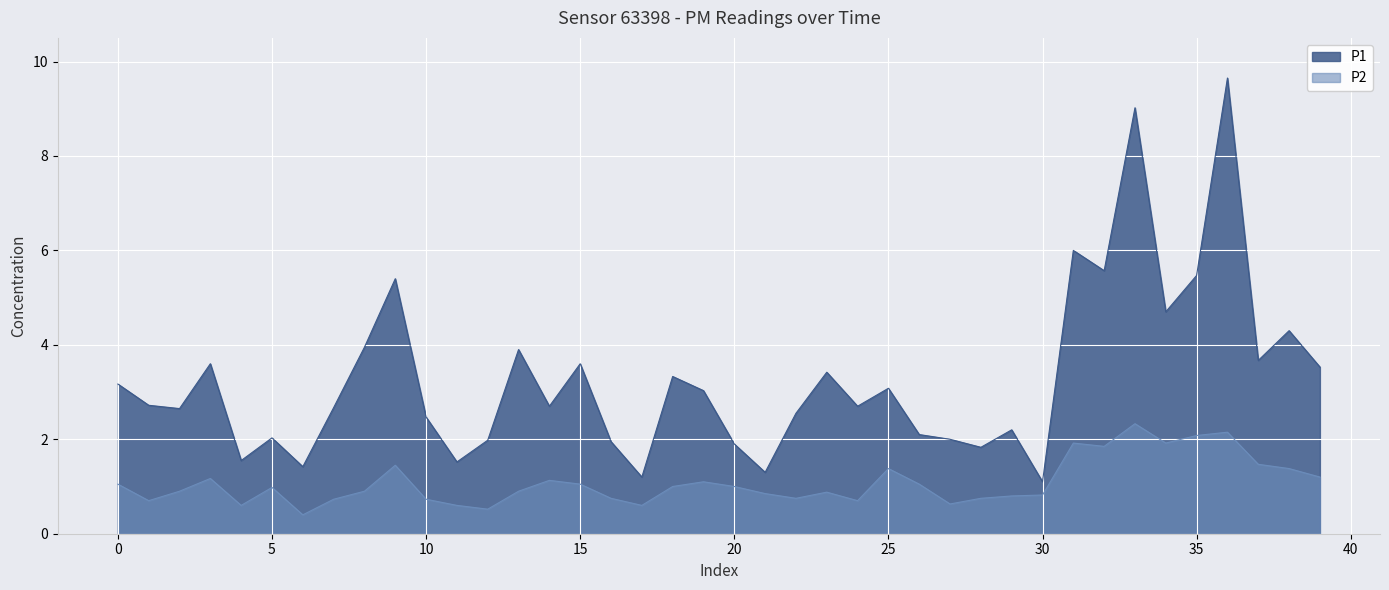

What is the sum of all P1 values?

130.9